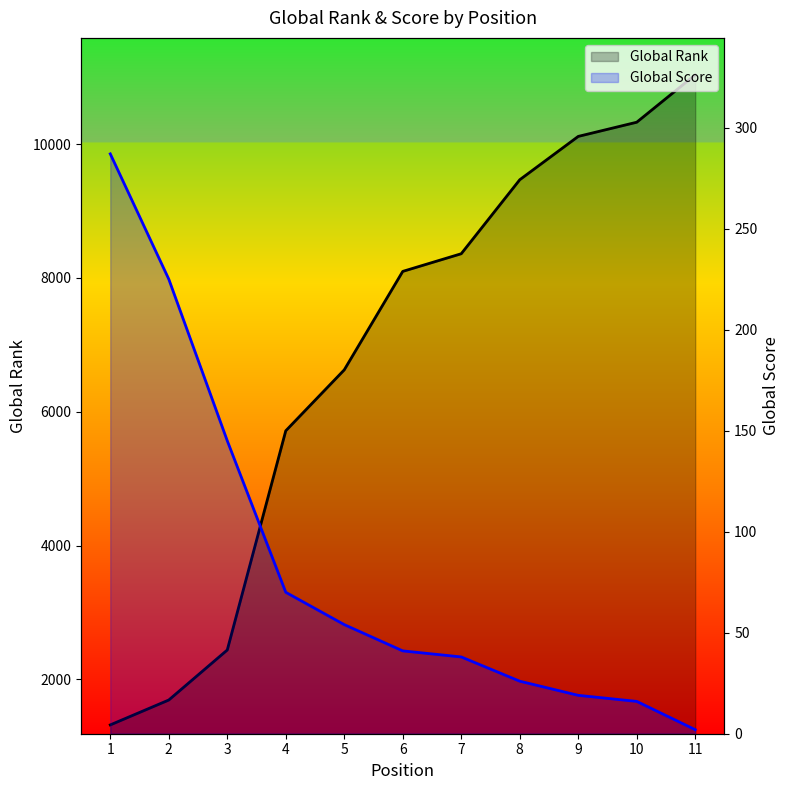

Rank the categories by Global Rank value from highest to lowest.

11, 10, 9, 8, 7, 6, 5, 4, 3, 2, 1